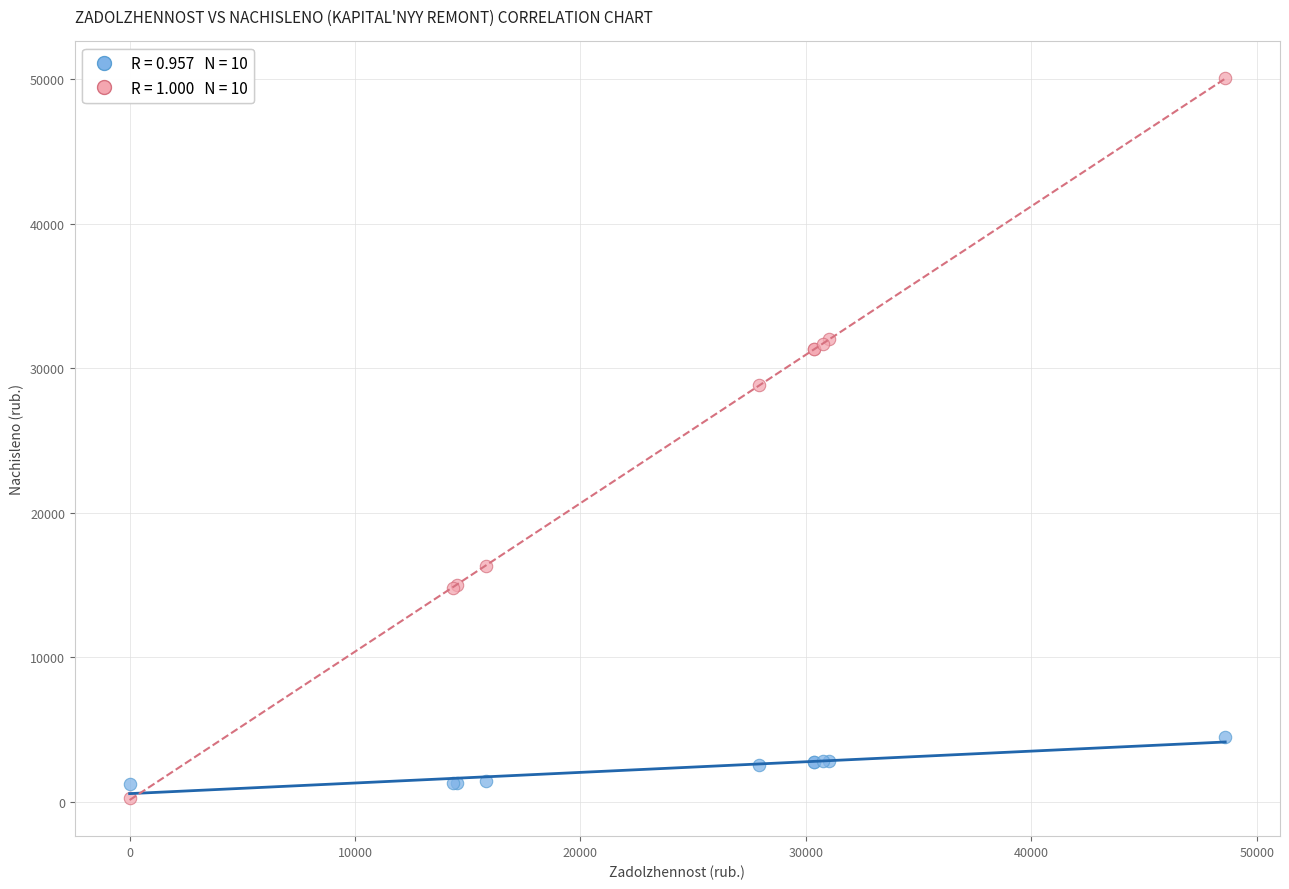

Across all series, what Y value is closest to 25182?

28797.2